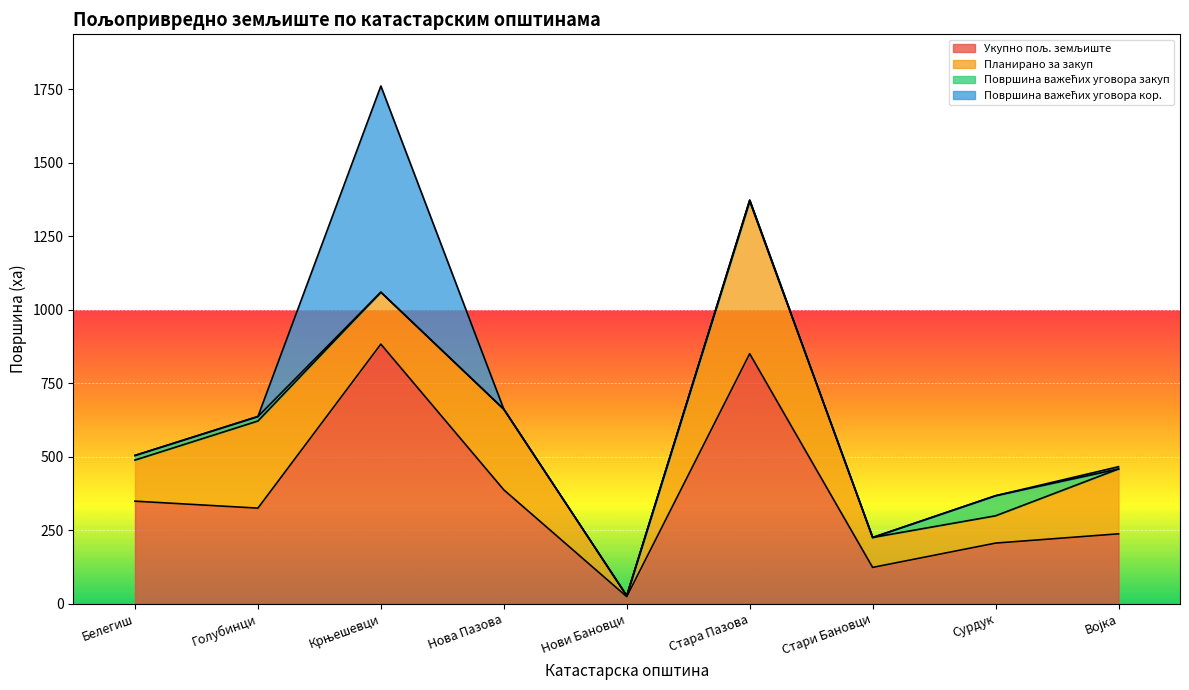

Is the value of Површина важећих уговора закуп at Нови Бановци greater than the value of Планирано за закуп at Голубинци?

No